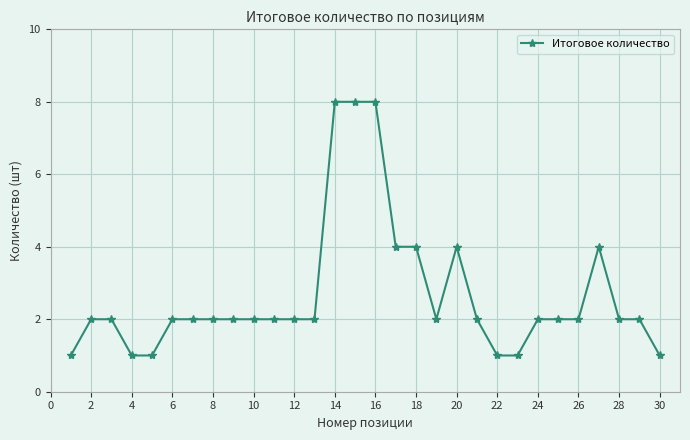

What is the value of the 9th point from the left?

2